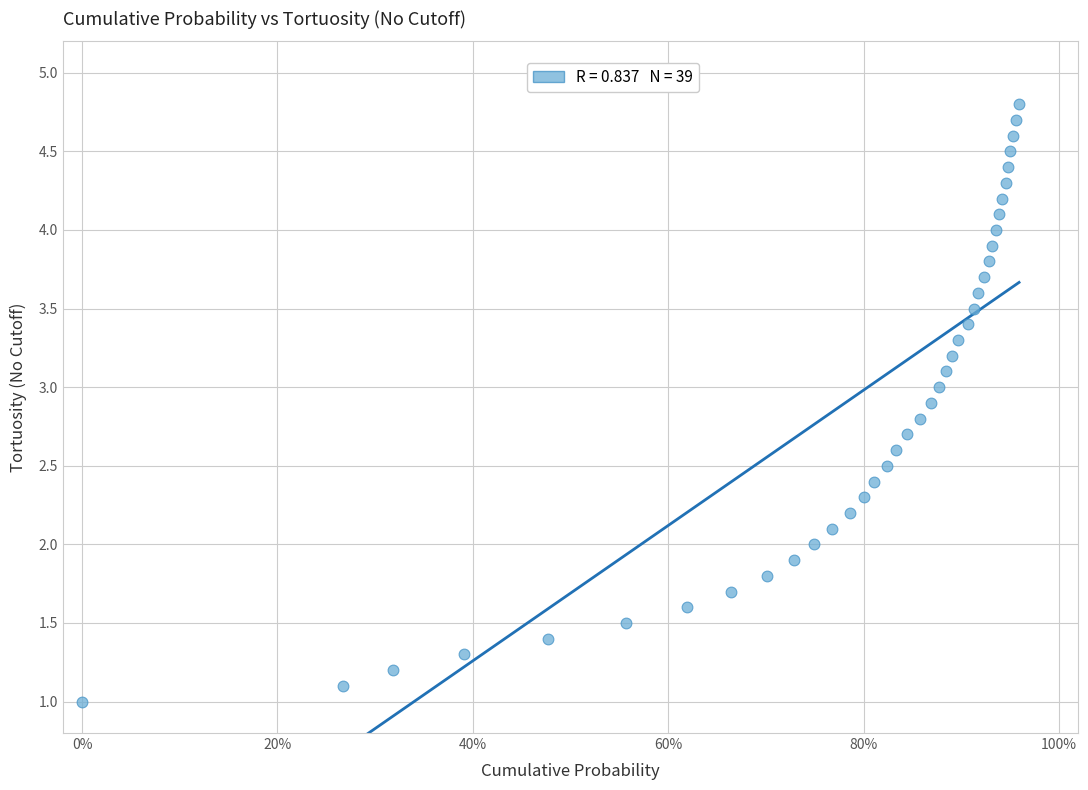

What is the range of X values (max minus min)?

1.0